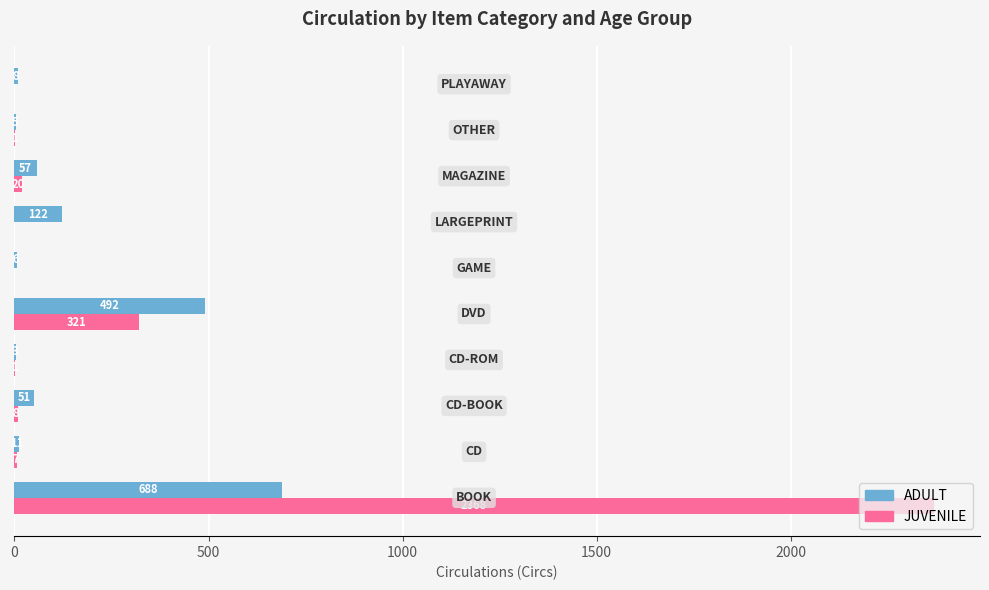

What is the highest value of the JUVENILE series?

2368